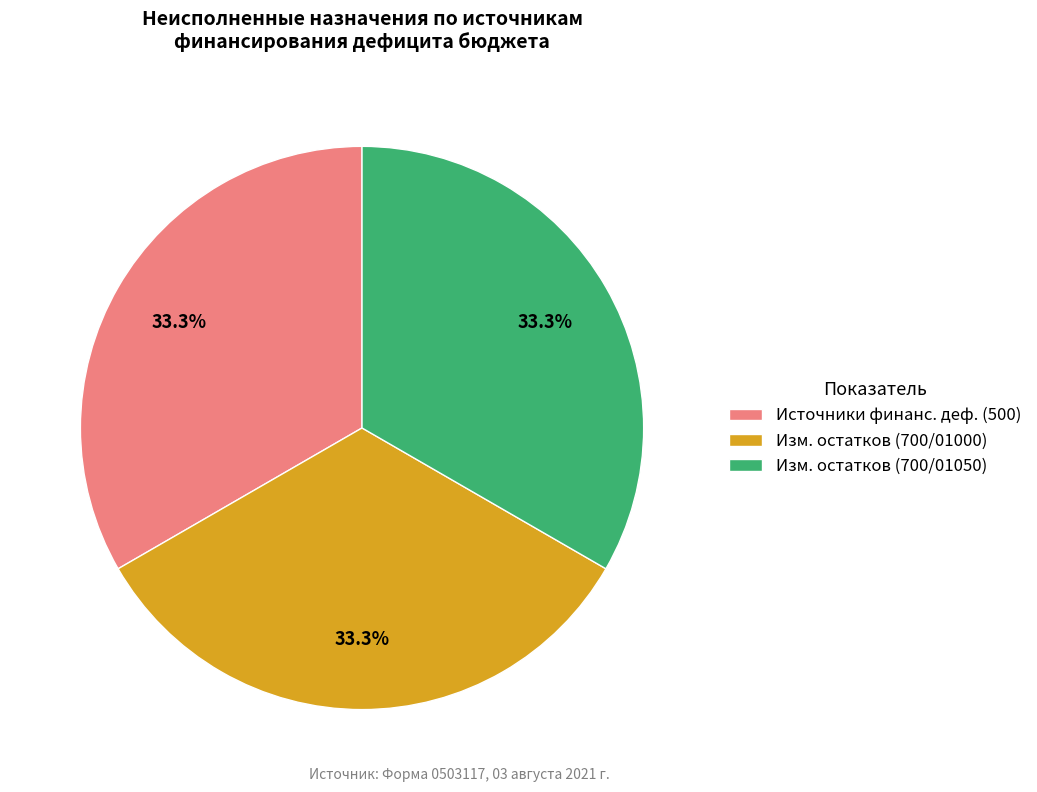

Is there a majority slice in this chart?

No